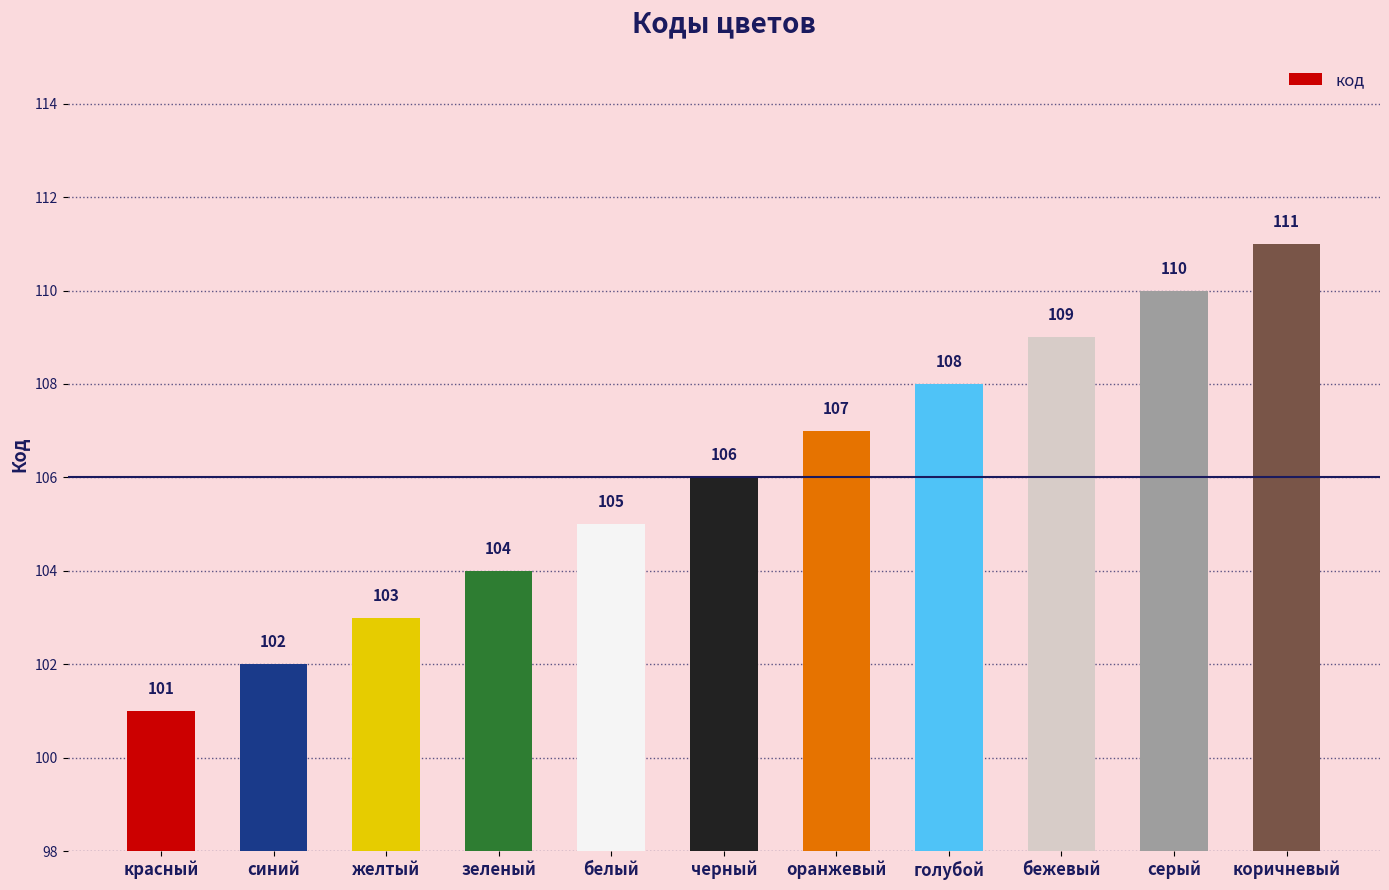

What position from the left is белый?

5